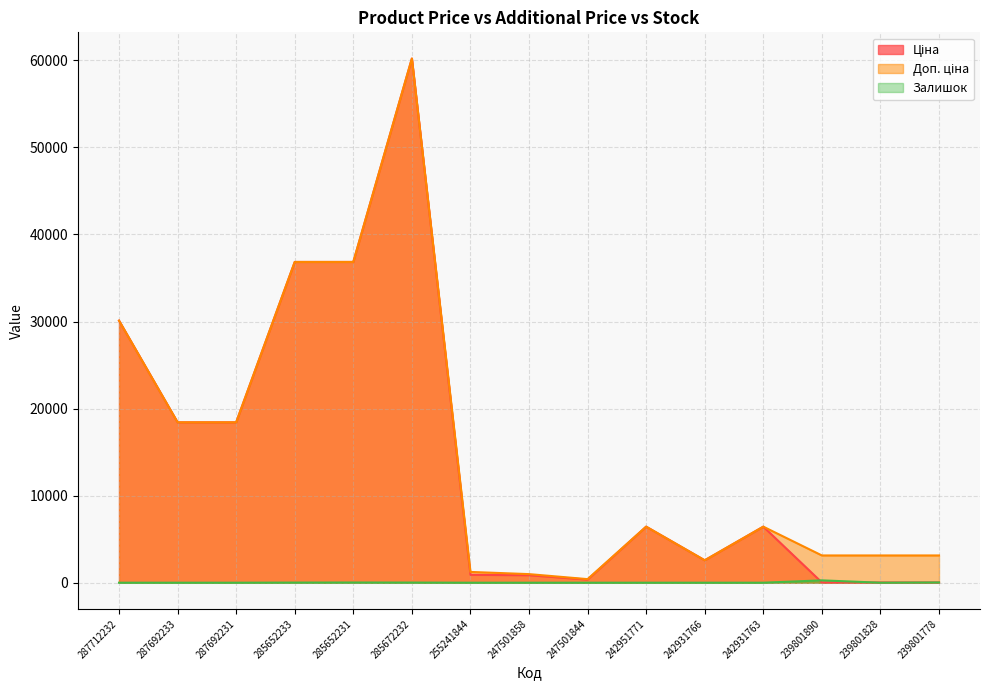

How many interior local peaks does the Доп. ціна series have?

3